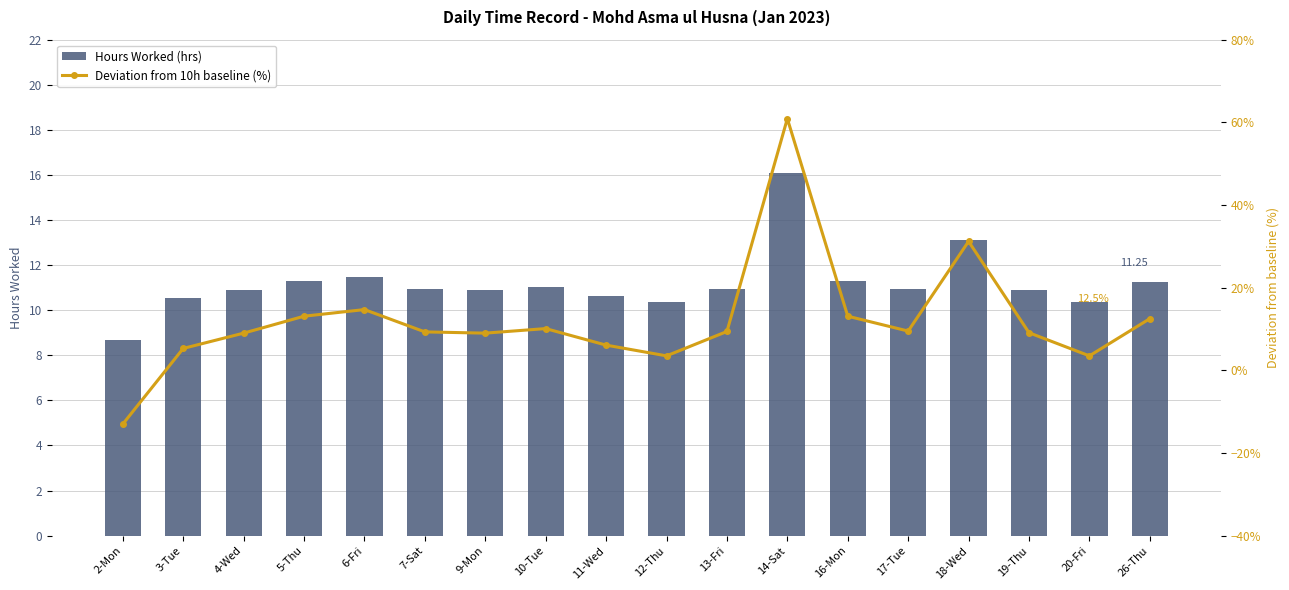

Read the Hours Worked (hrs) value at 4-Wed.

10.9